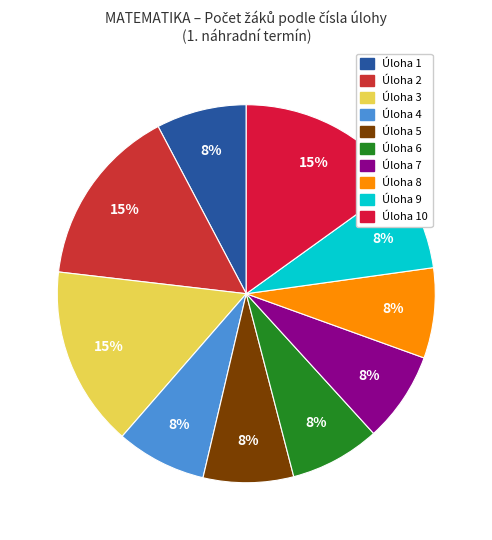

How many segments does this pie chart have?

10